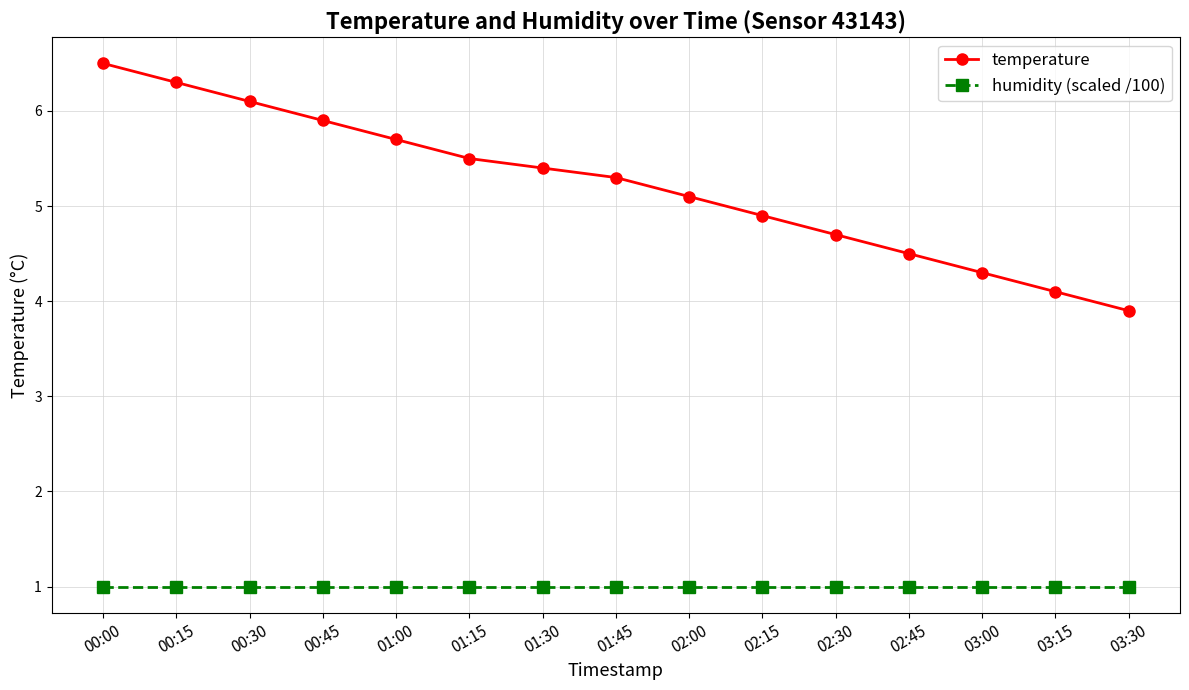

What is the label of the 1st point from the left?

00:00